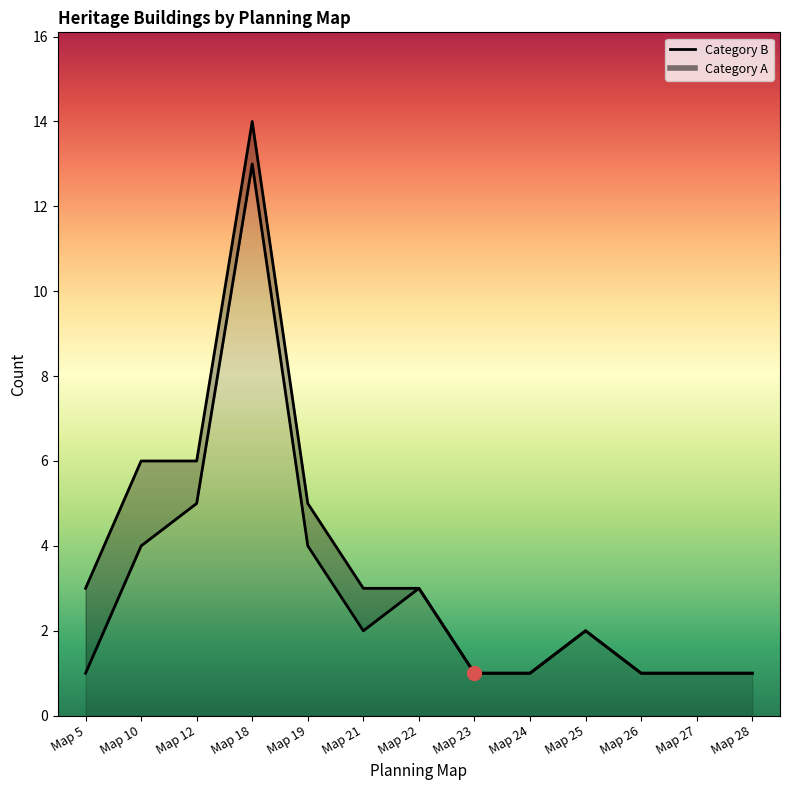

True or false: the data shows 2 at Map 25.

True